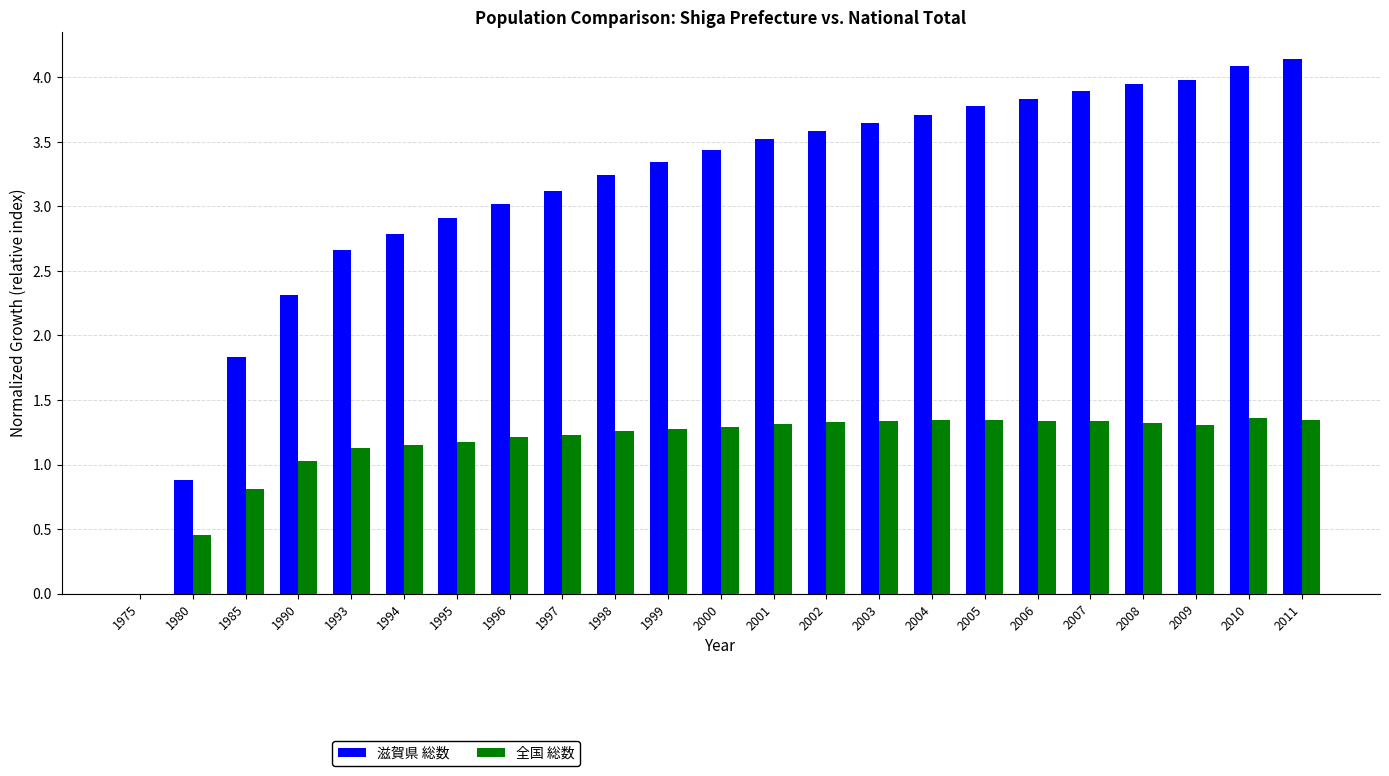

Between 1993 and 2002, which series saw the biggest shift?

滋賀県 総数